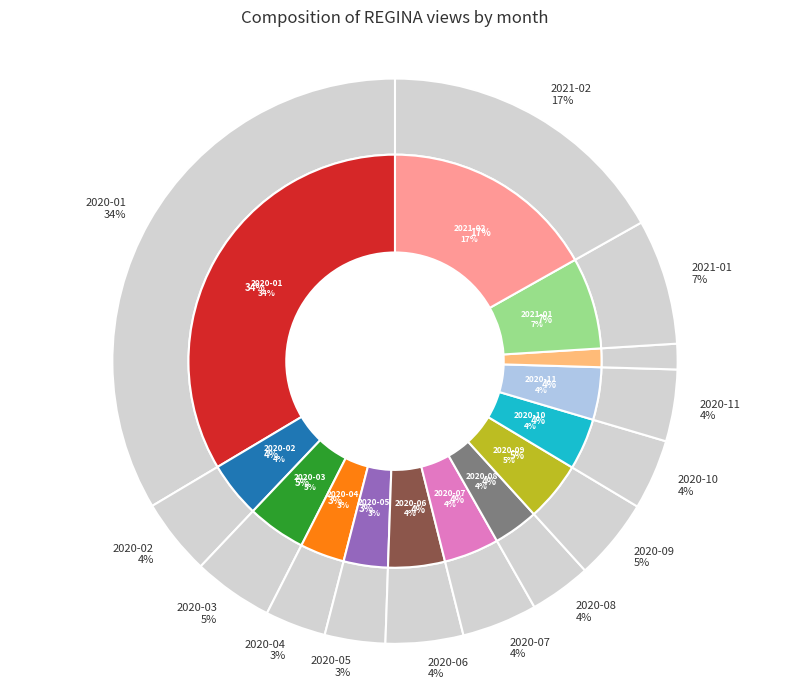

The 2020-07 slice represents 4% of the pie. True or false?

True